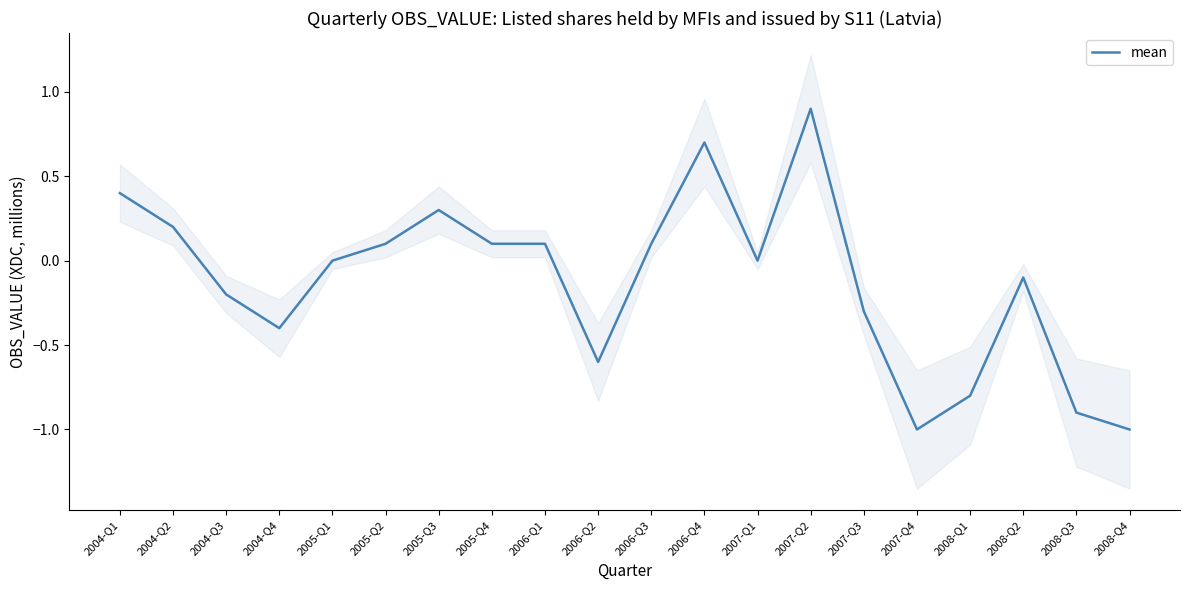

How many values are below 0?

9